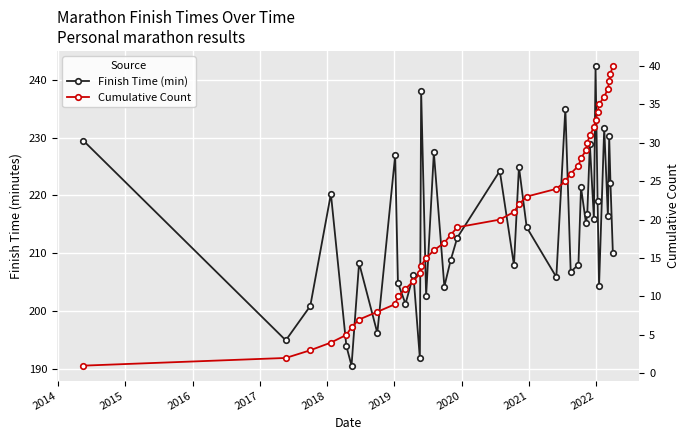

Count the number of data series in this chart.

2